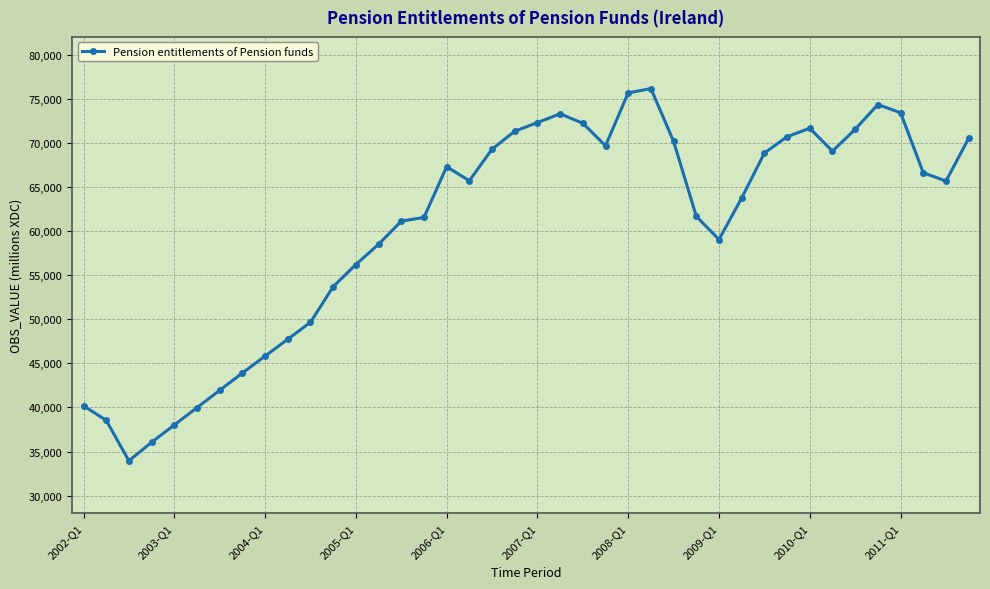

What is the difference between the maximum and minimum values?

42182